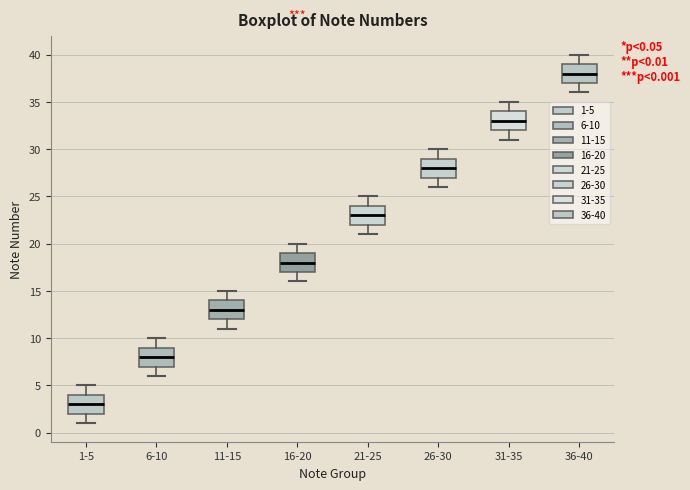

Which box has the highest median line?

36-40